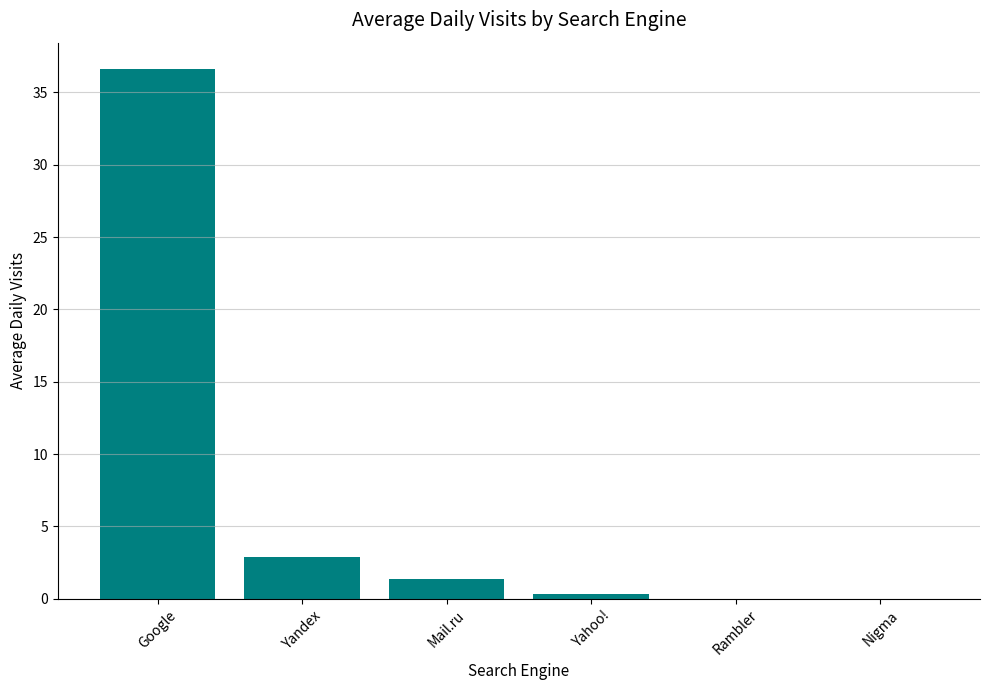

At which label is the value closest to 18?

Yandex